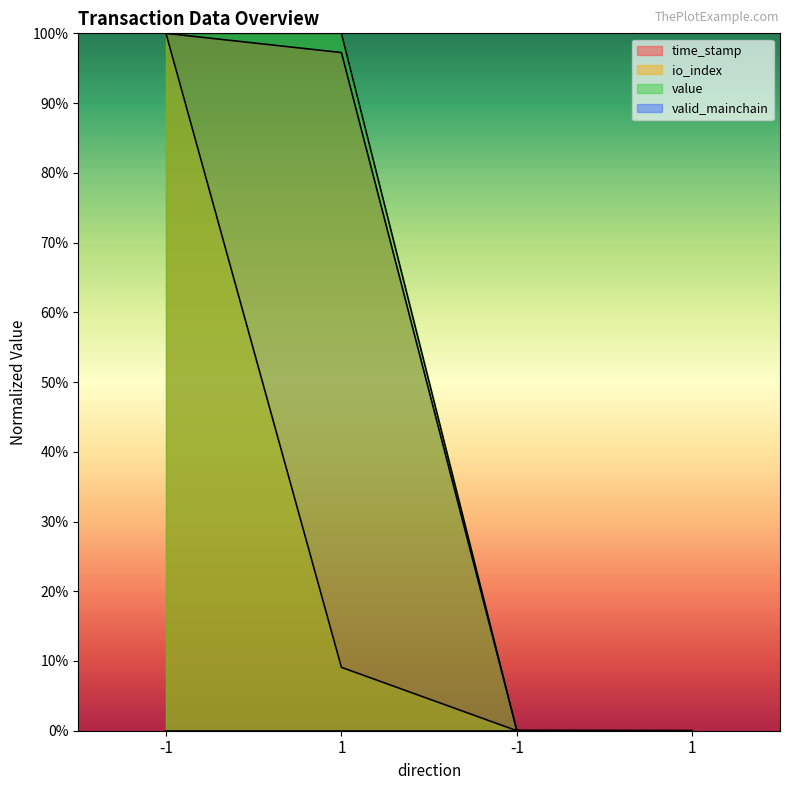

How many data points in value are less than 100?

2